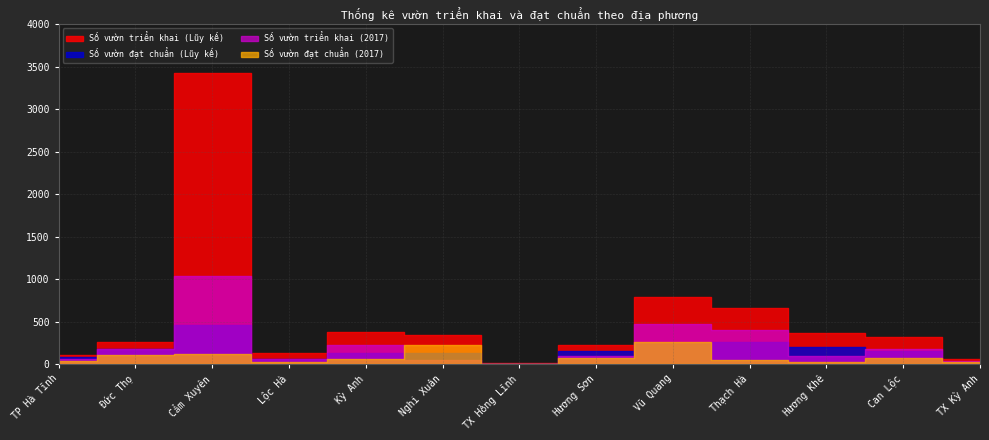

Where is the first local minimum for Số vườn đạt chuẩn (2017)?

Lộc Hà